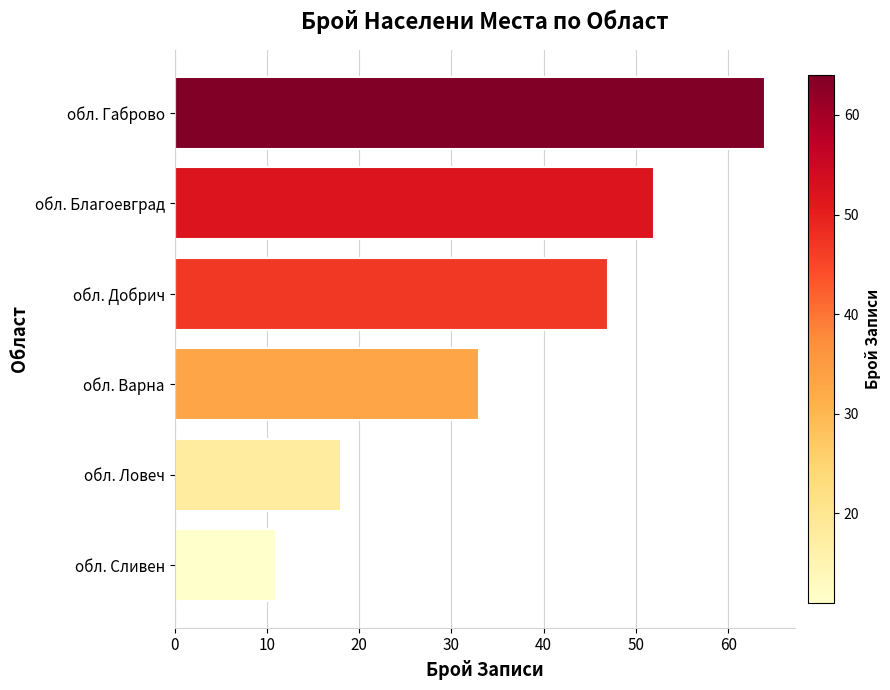

Reading top to bottom, transcribe all the data shown in this chart.

64	52	47	33	18	11